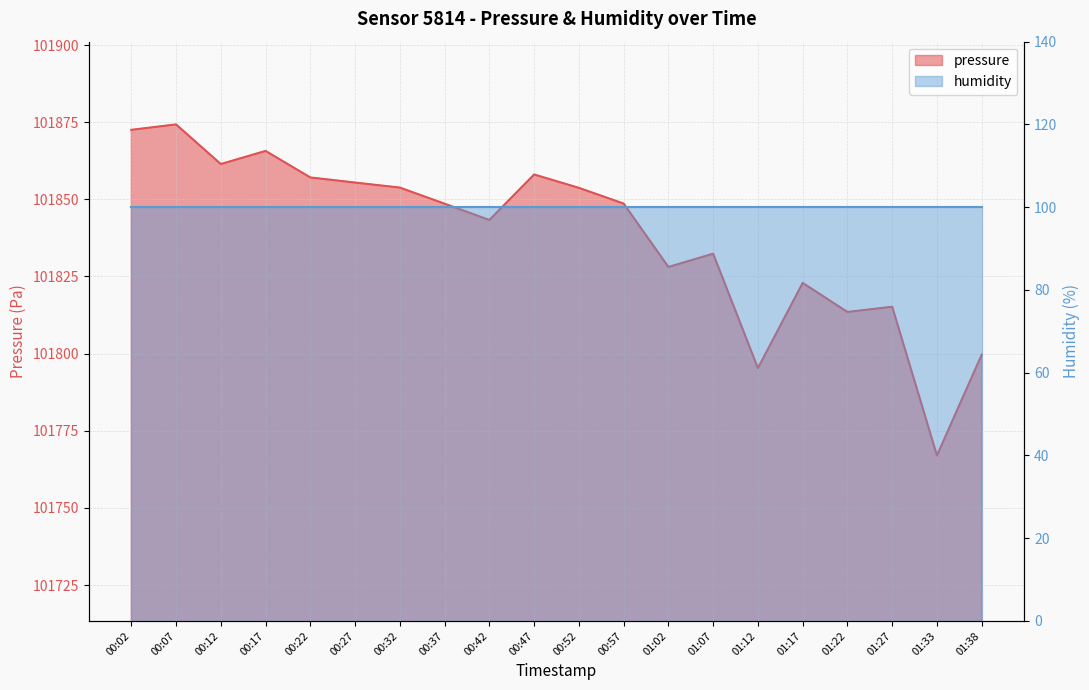

Which category has the highest value across all series?

00:07